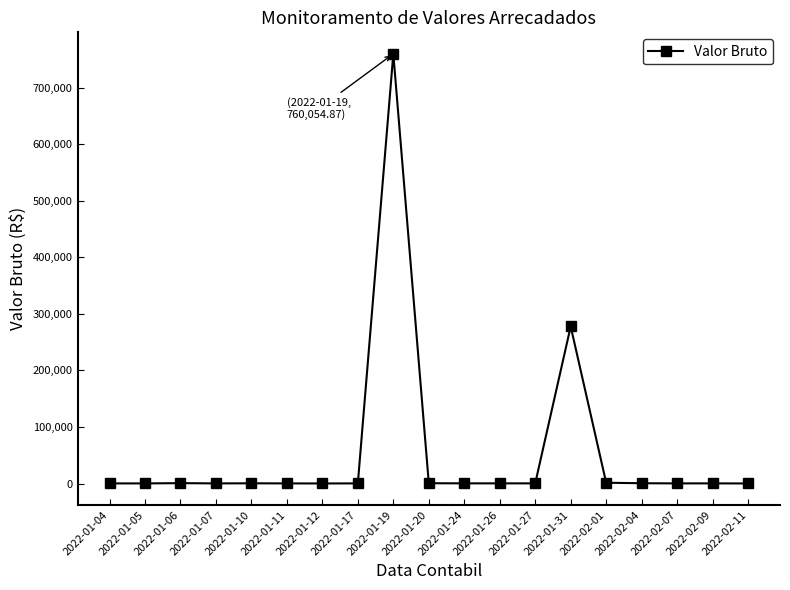

What is the label of the 9th point from the right?

2022-01-24